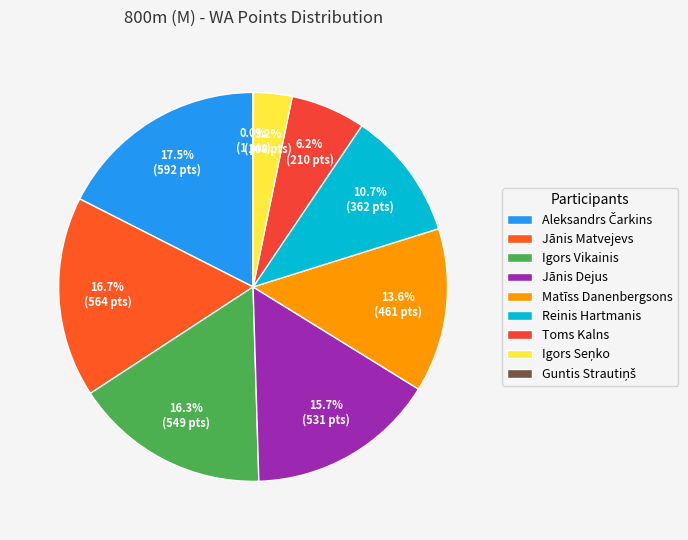

Is Reinis Hartmanis the majority of the pie?

No